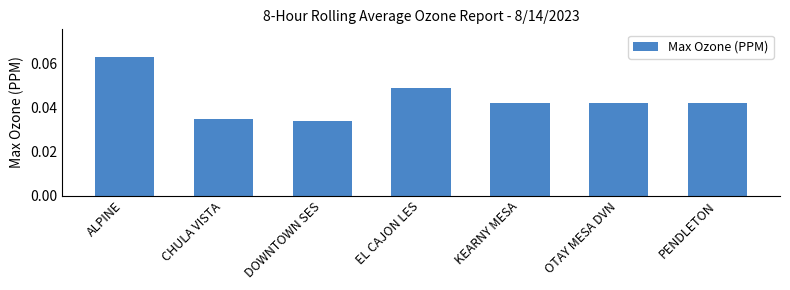

Which label corresponds to the smallest value in the chart?

DOWNTOWN SES